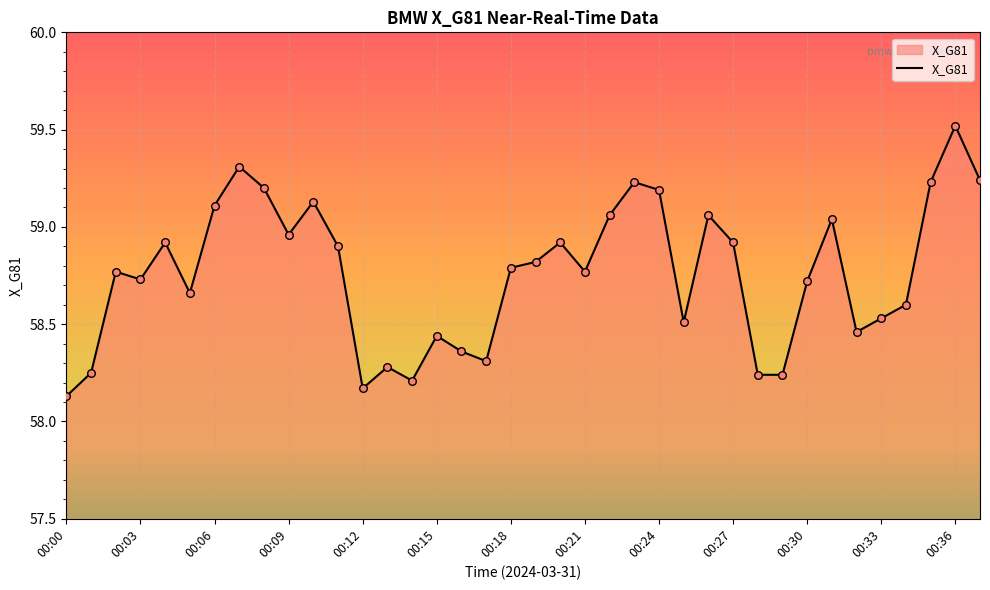

What is the maximum value shown in the chart?

59.5